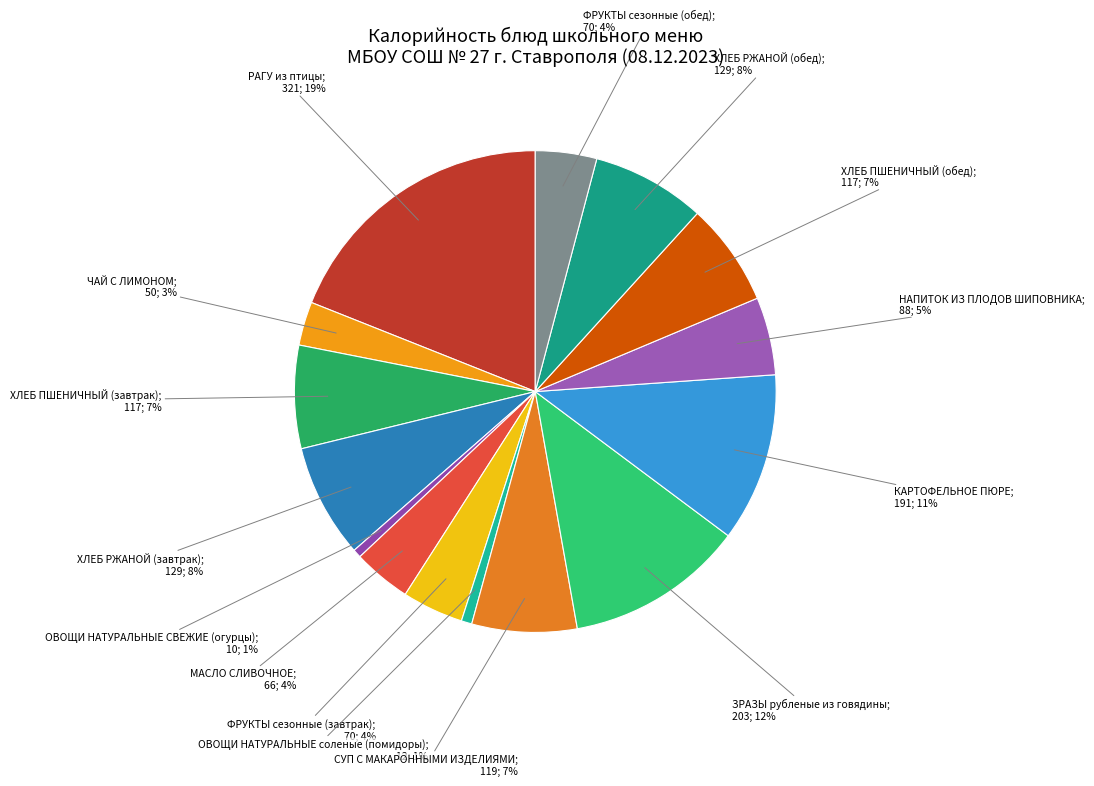

Which slice is the smallest?

ОВОЩИ НАТУРАЛЬНЫЕ СВЕЖИЕ (огурцы)